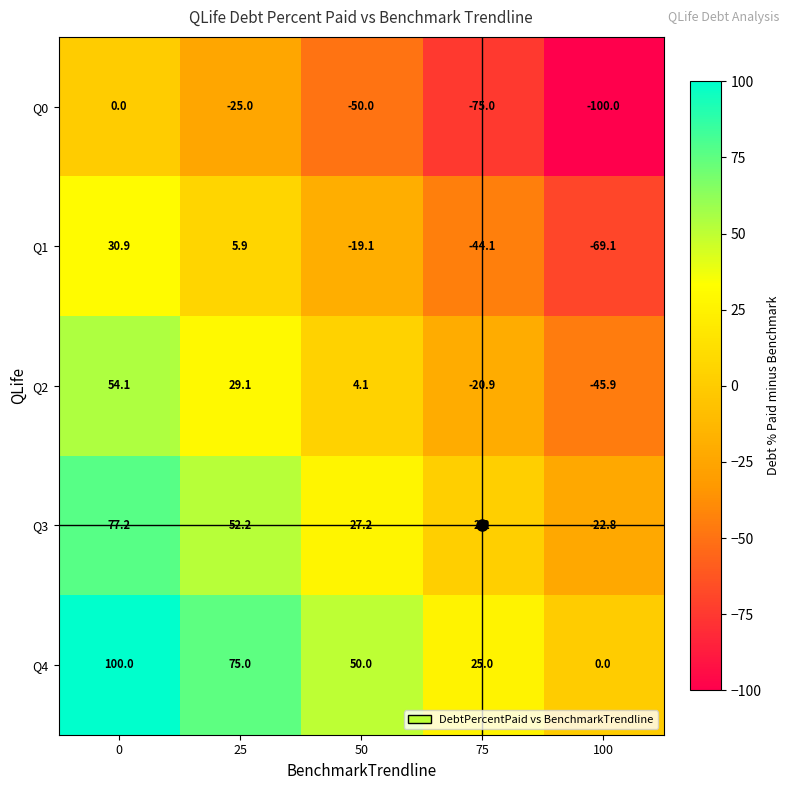

At which label is Q1 closest to -19?

50